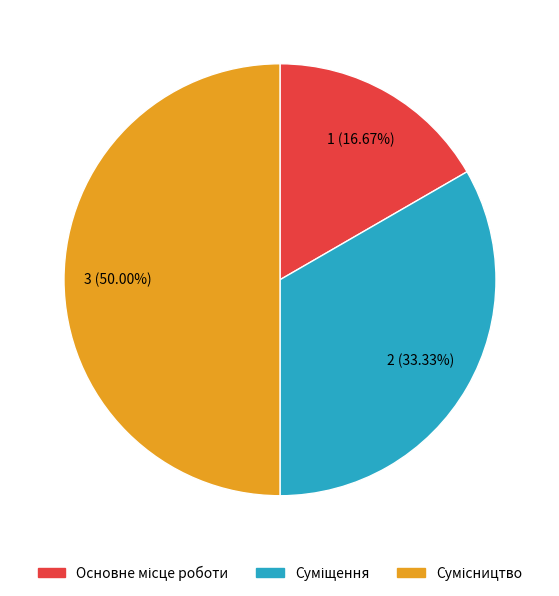

How many slices are in this pie chart?

3